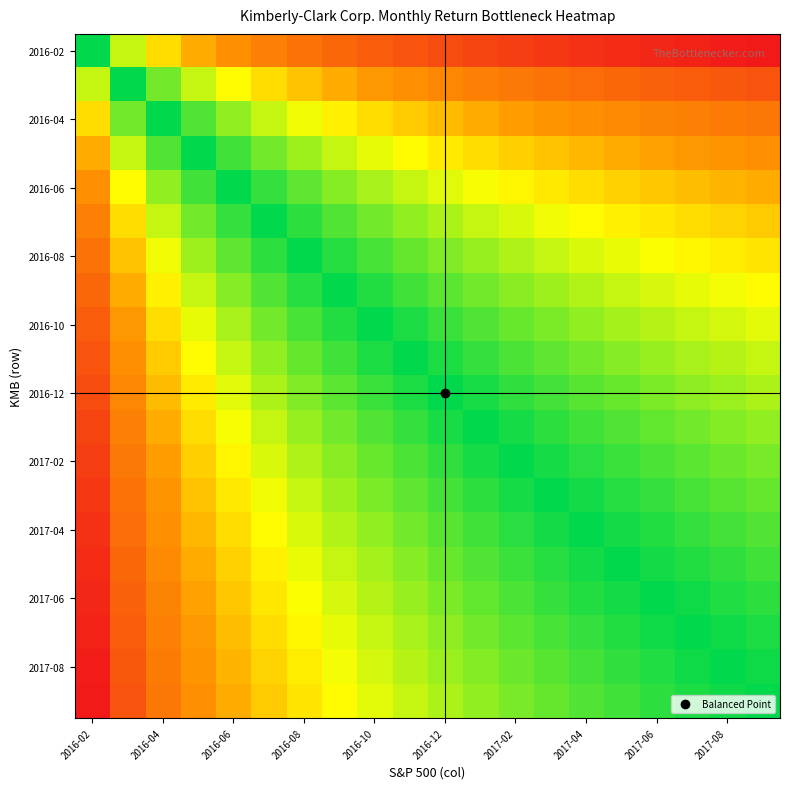

What is the smallest value displayed?

-1.0